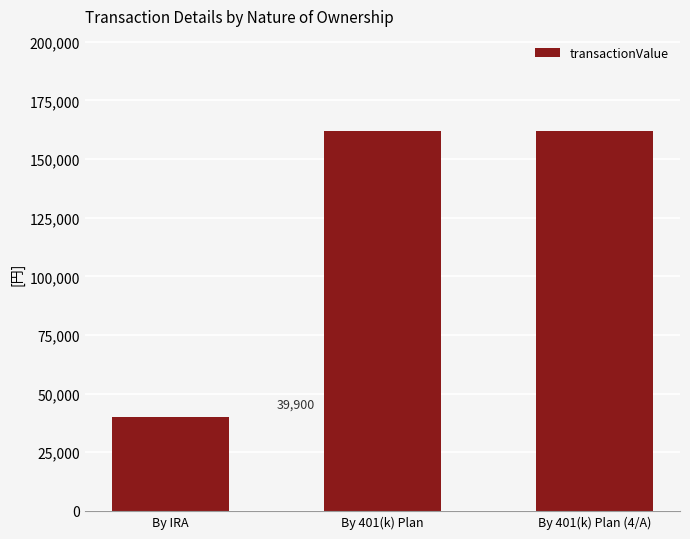

What is the sum of all values?

363900